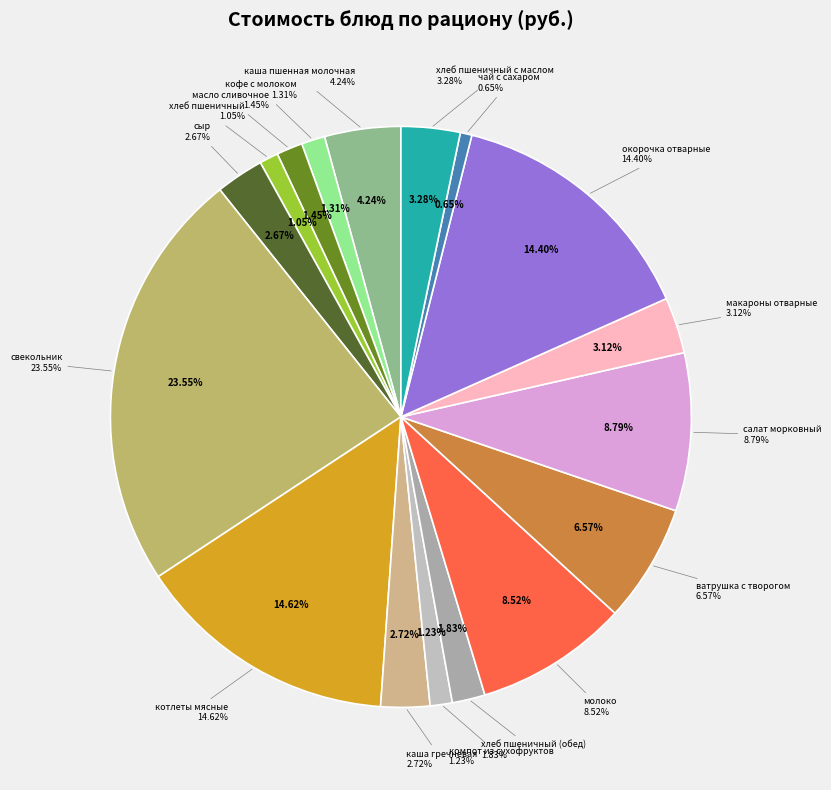

Count the number of slices in the pie.

17